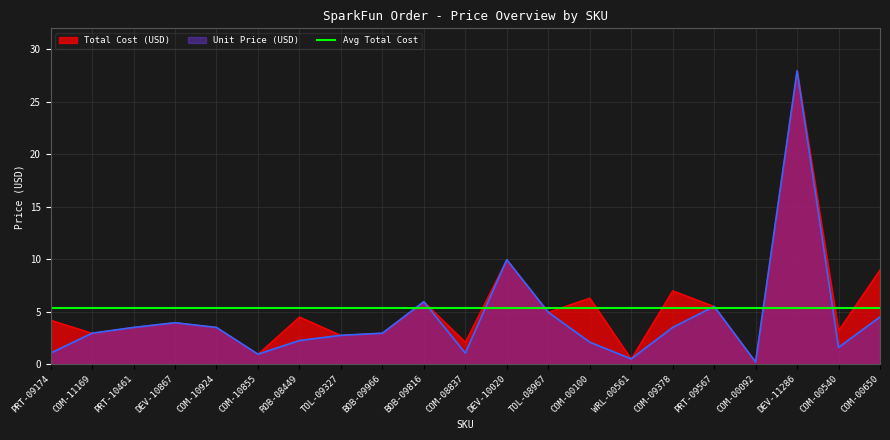

What is the value of the Total Cost (USD) point at the 12th from the left?

9.9